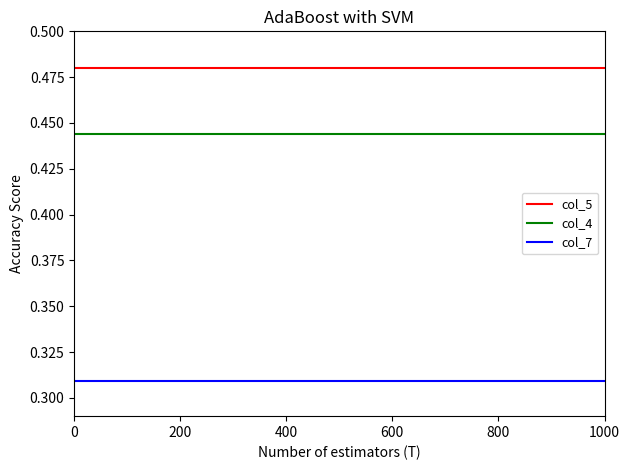

How many series are shown in this chart?

3